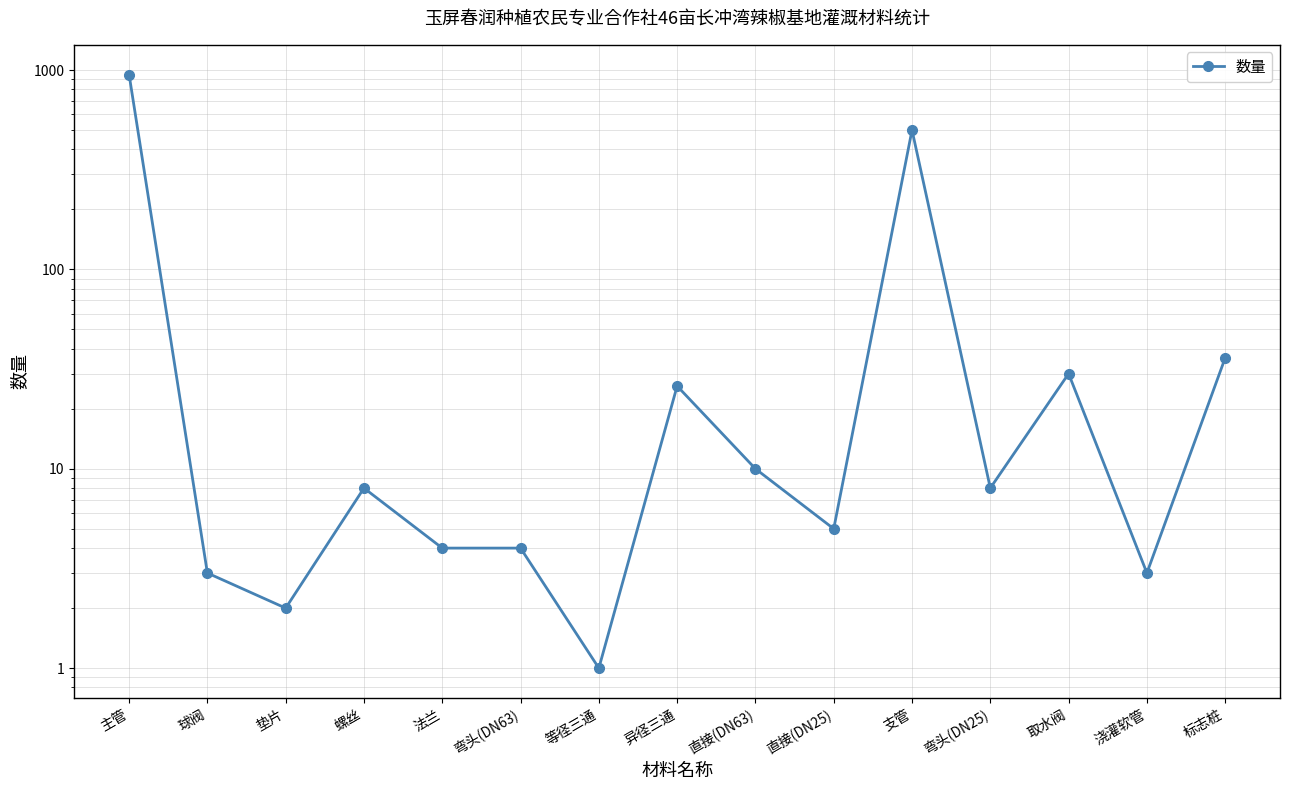

What is the greatest value displayed?

950